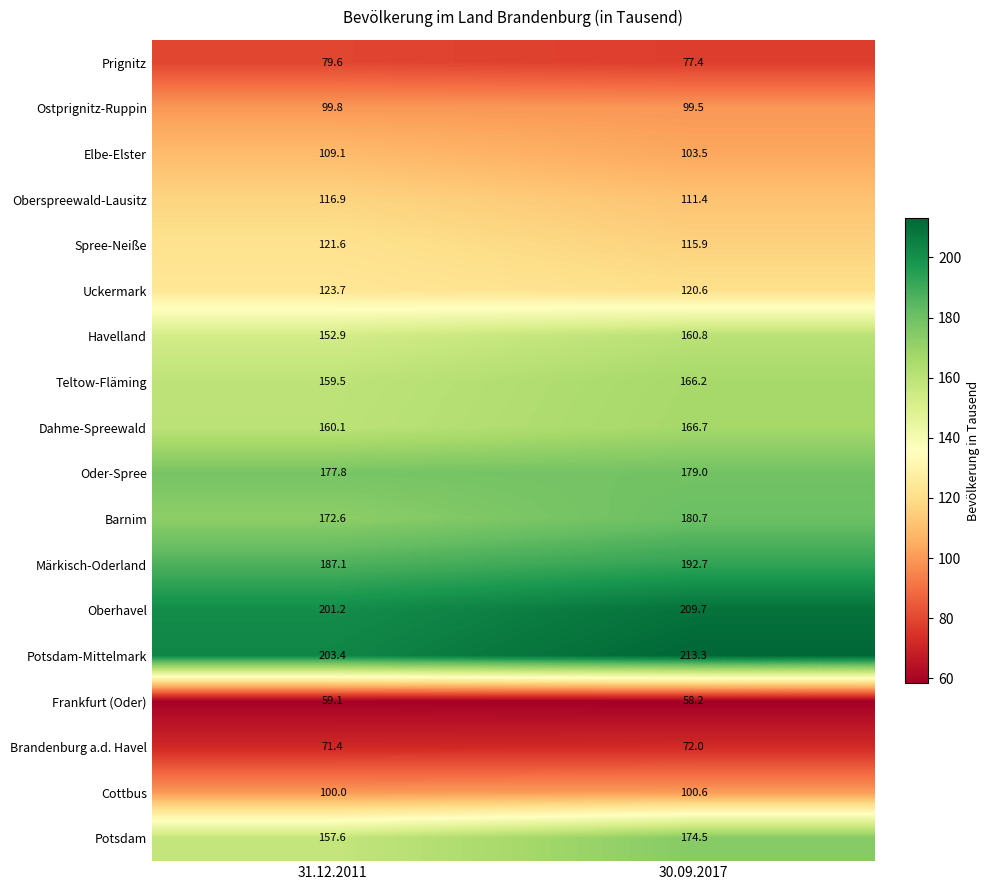

The value of Uckermark at 31.12.2011 is 26.7. True or false?

False